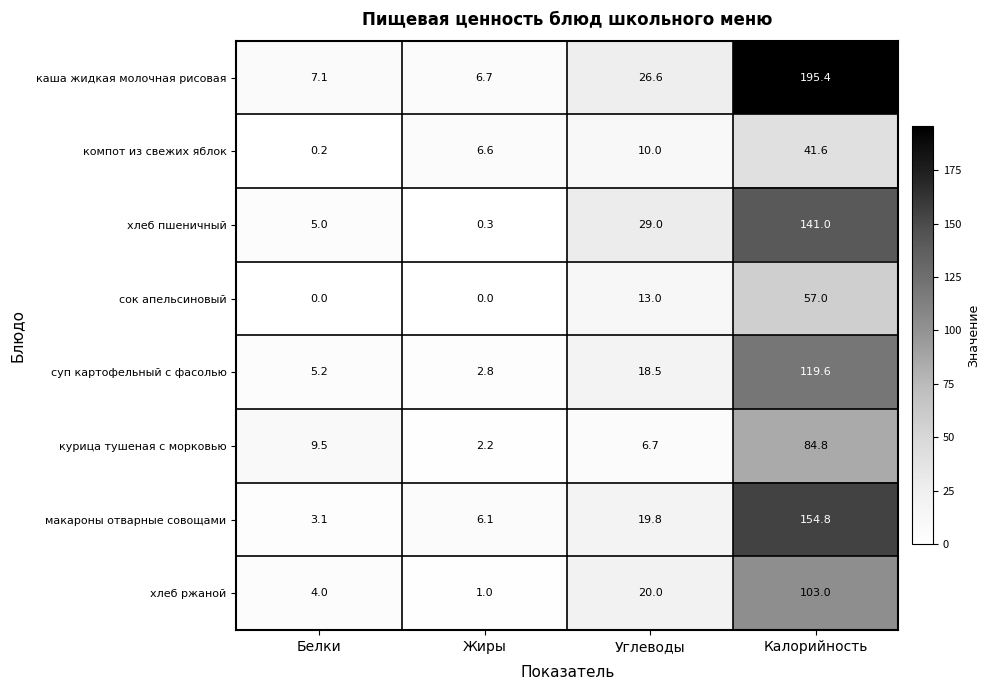

What is the total value across all series at Белки?

34.1